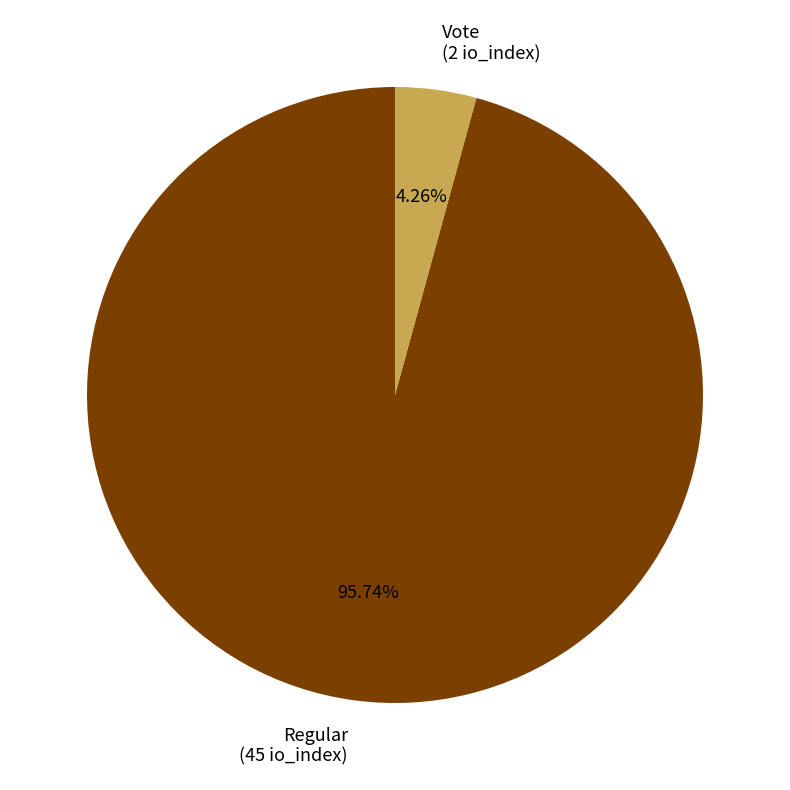

To the nearest percent, what is the average slice percentage?

50%